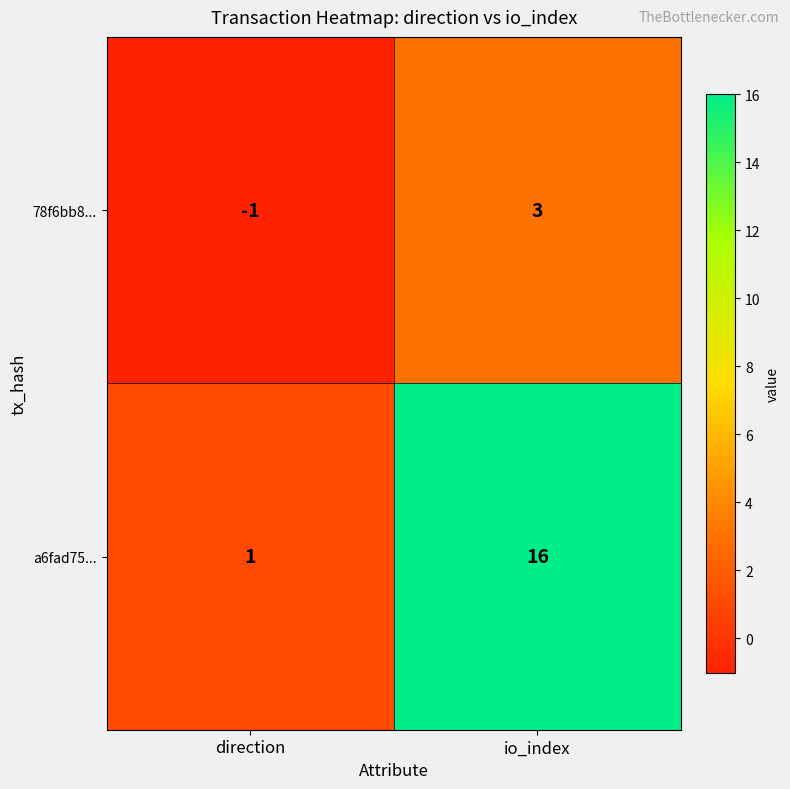

Between direction and io_index, which series saw the biggest shift?

a6fad75...